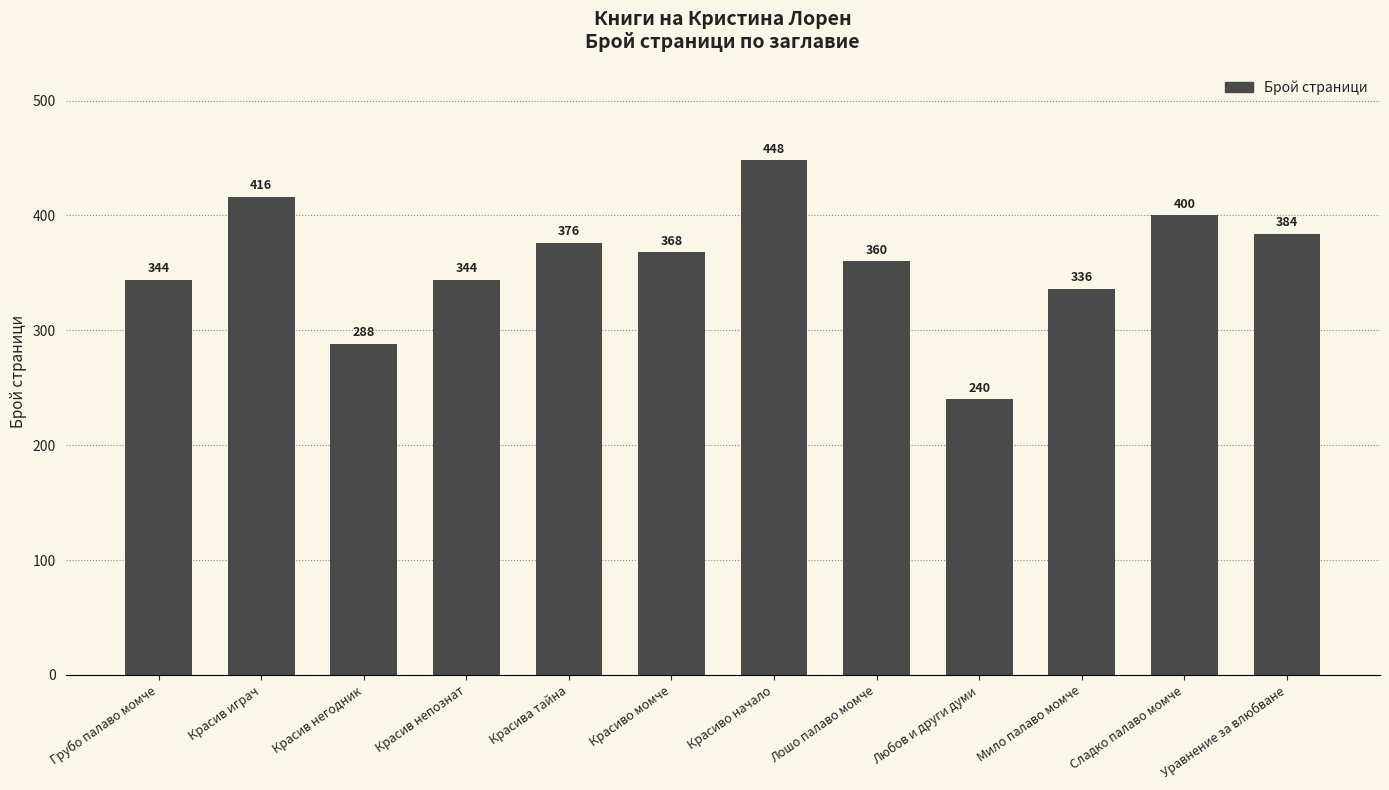

What is the ratio of the value at Лошо палаво момче to the value at Красива тайна?

1.0